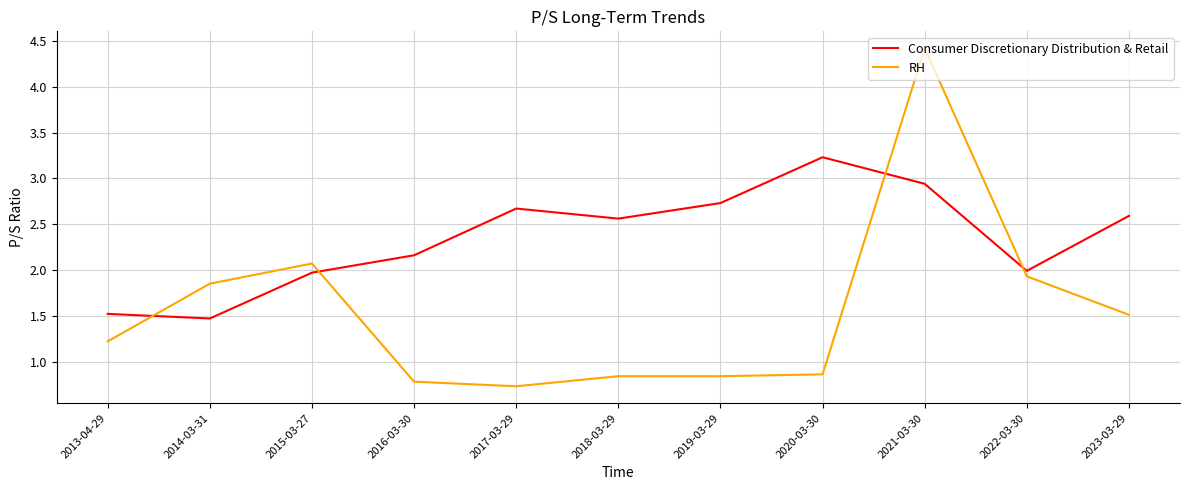

Does the chart have visible grid lines?

Yes